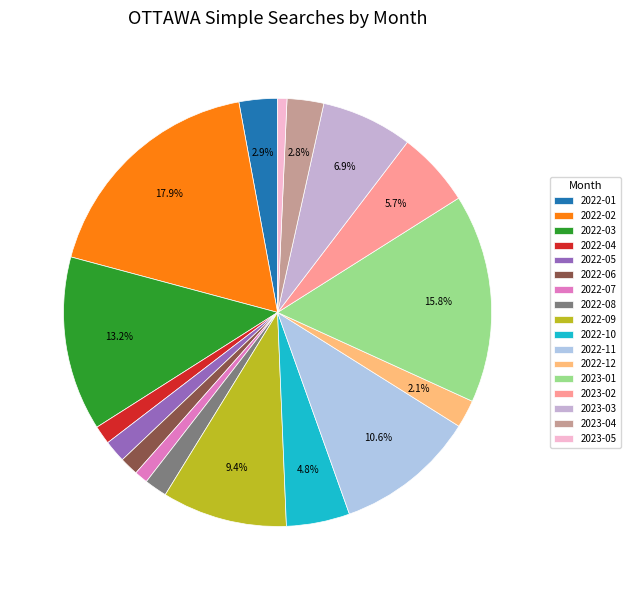

Is it true that 2023-03 is 7% of the pie?

True